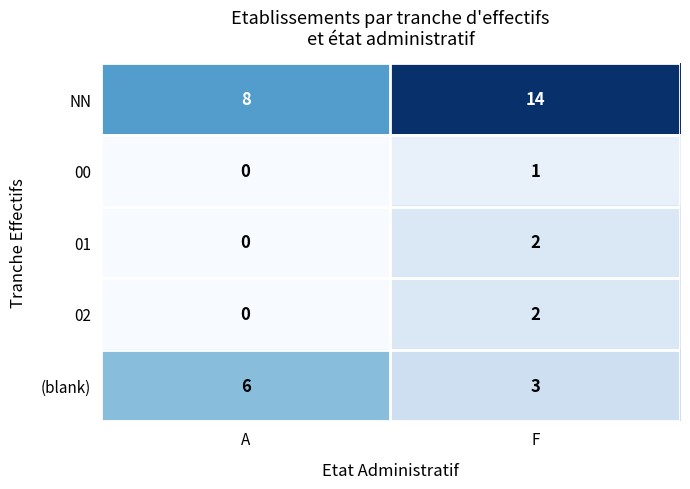

At which category is the sum across all series the highest?

F